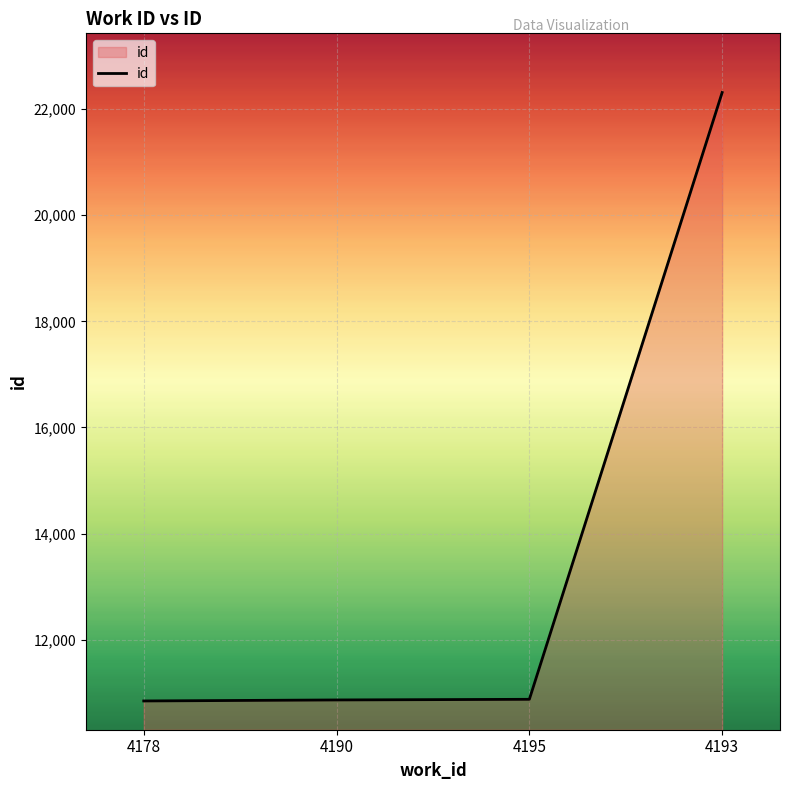

True or false: the data shows 15497 at 4193.

False